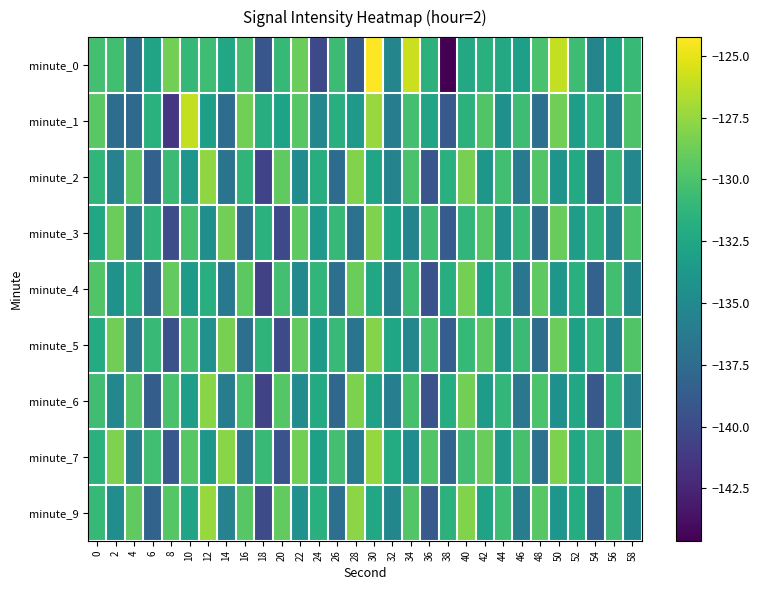

What is the smallest value displayed?

-144.6